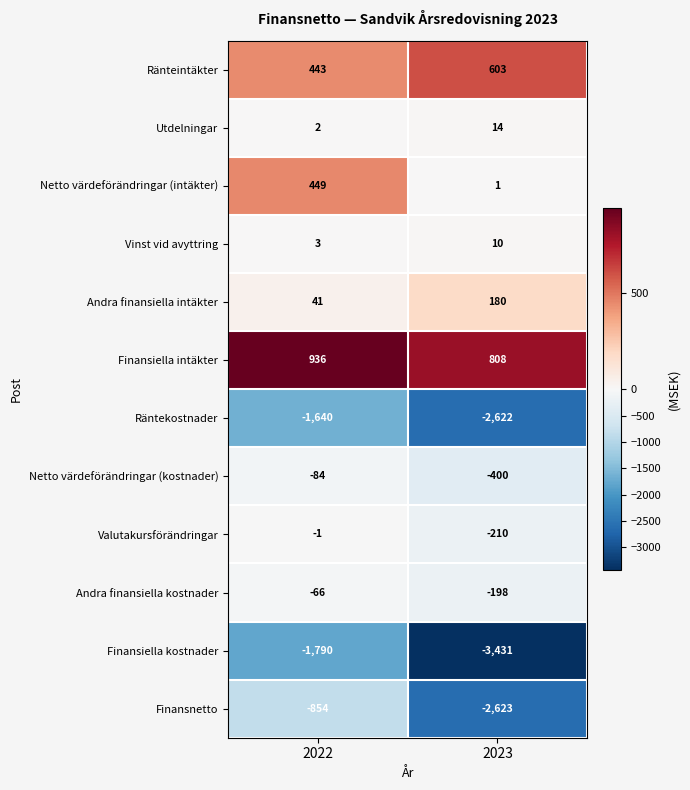

The value of Finansiella kostnader at 2023 is -1969. True or false?

False